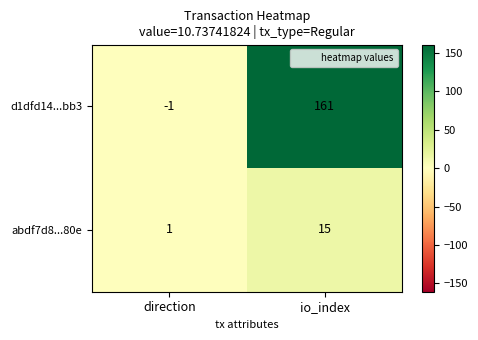

Is it true that abdf7d8...80e equals 6 at io_index?

False